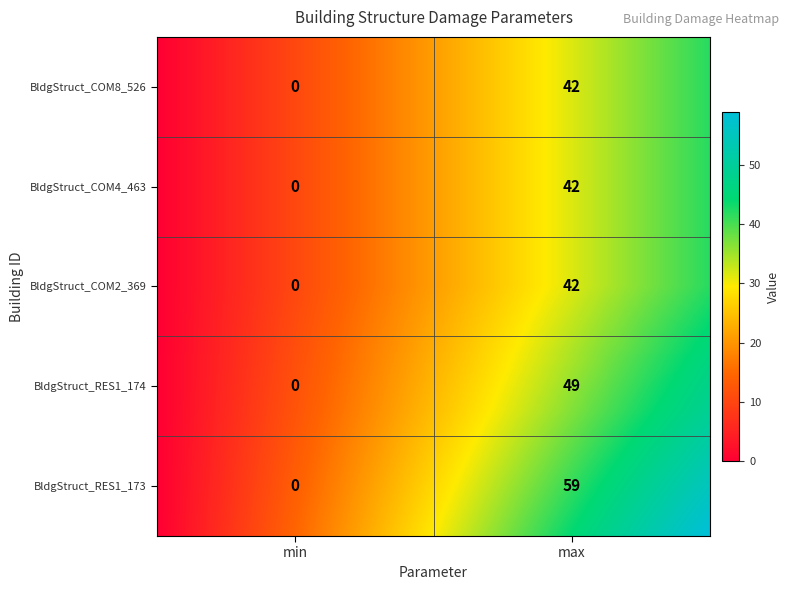

True or false: BldgStruct_COM4_463 has a value of 0 at 0.

True